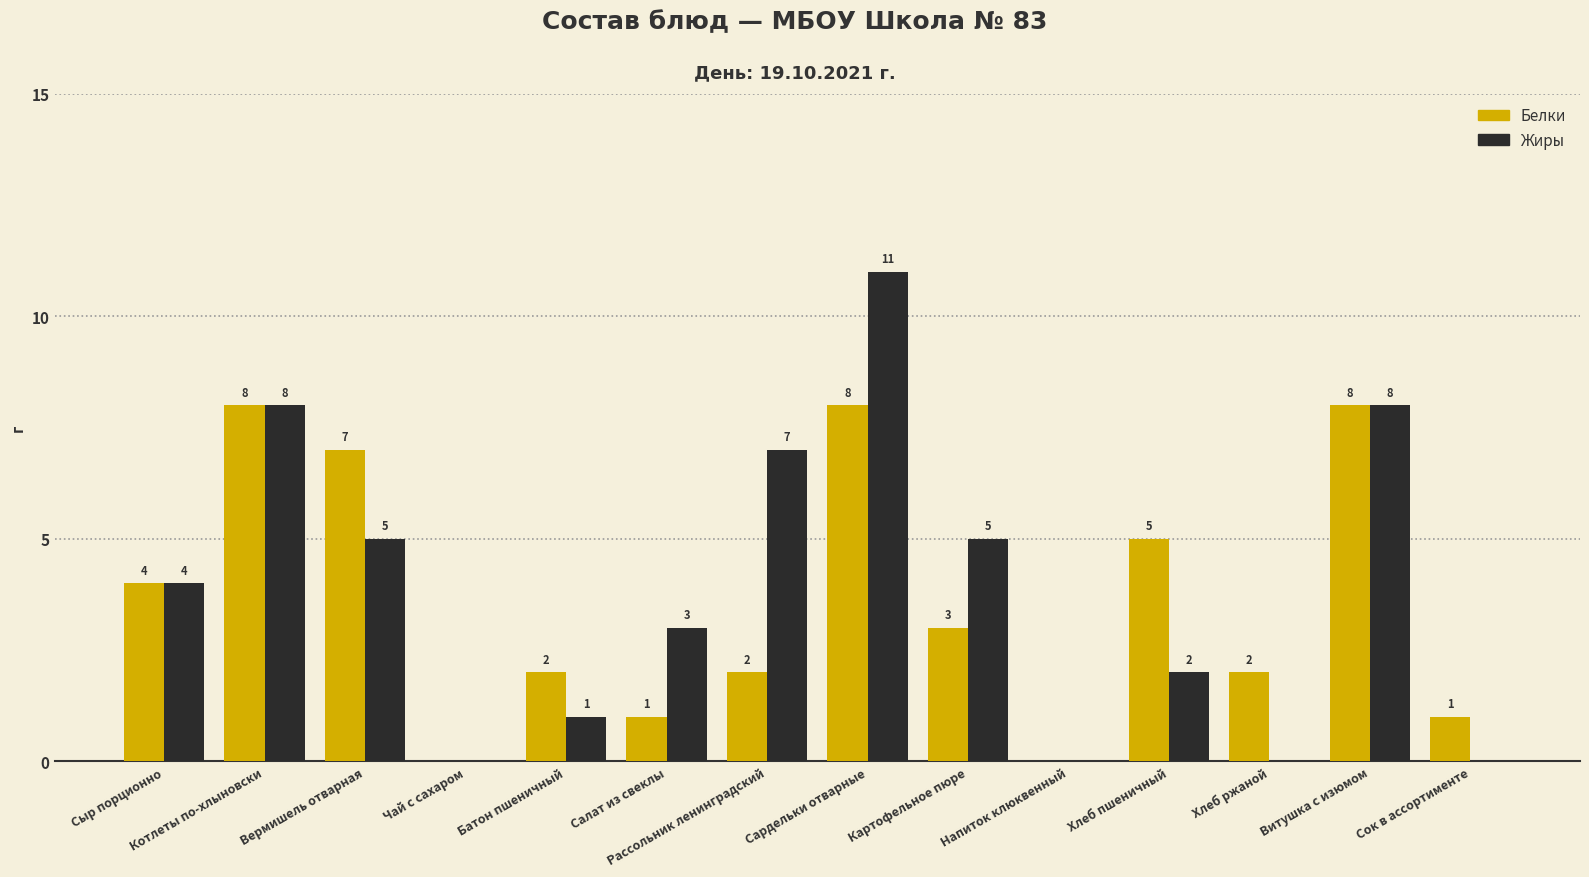

Which series changed the most between Батон пшеничный and Хлеб ржаной?

Жиры